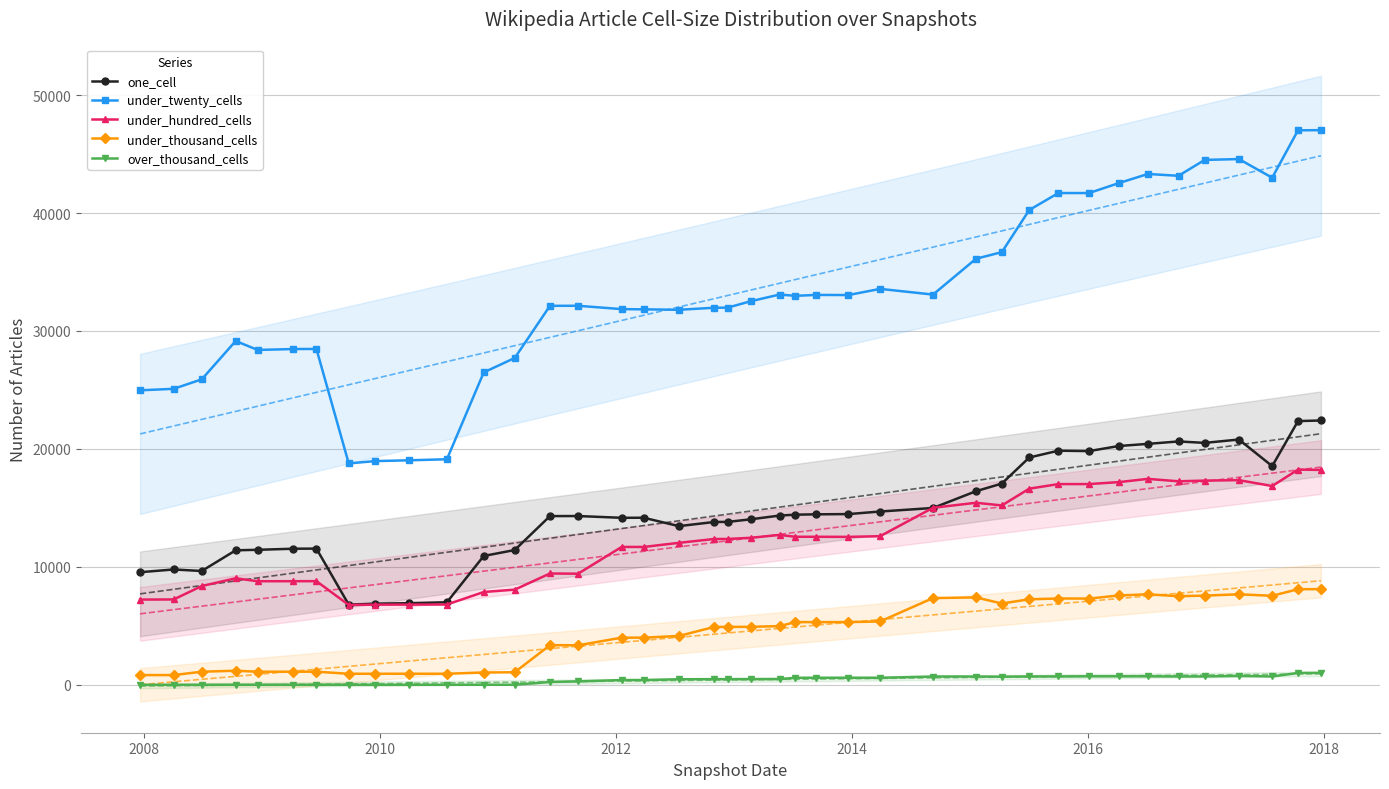

What is the value of the under_hundred_cells point at the 40th from the left?

18218